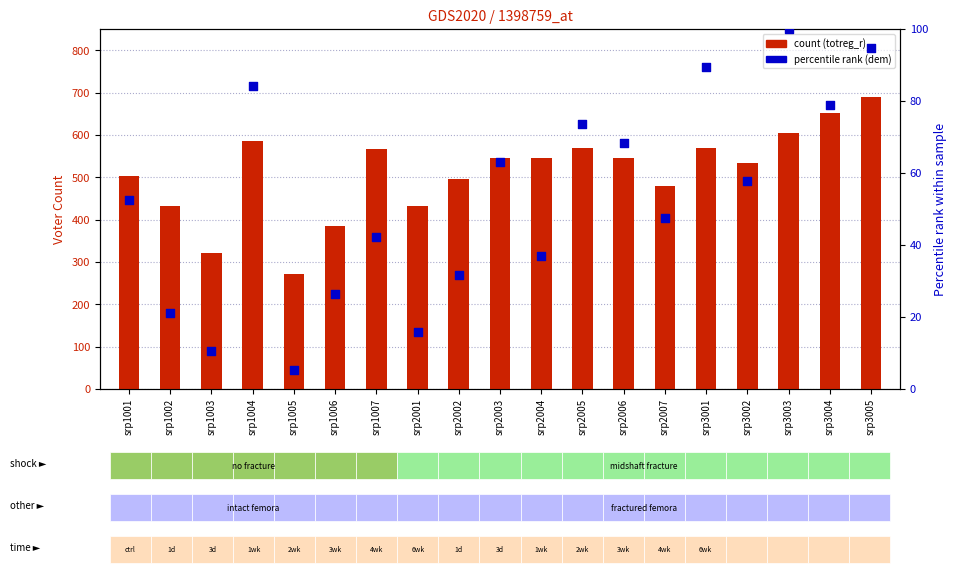

At how many categories does at least one series exceed 660?

1